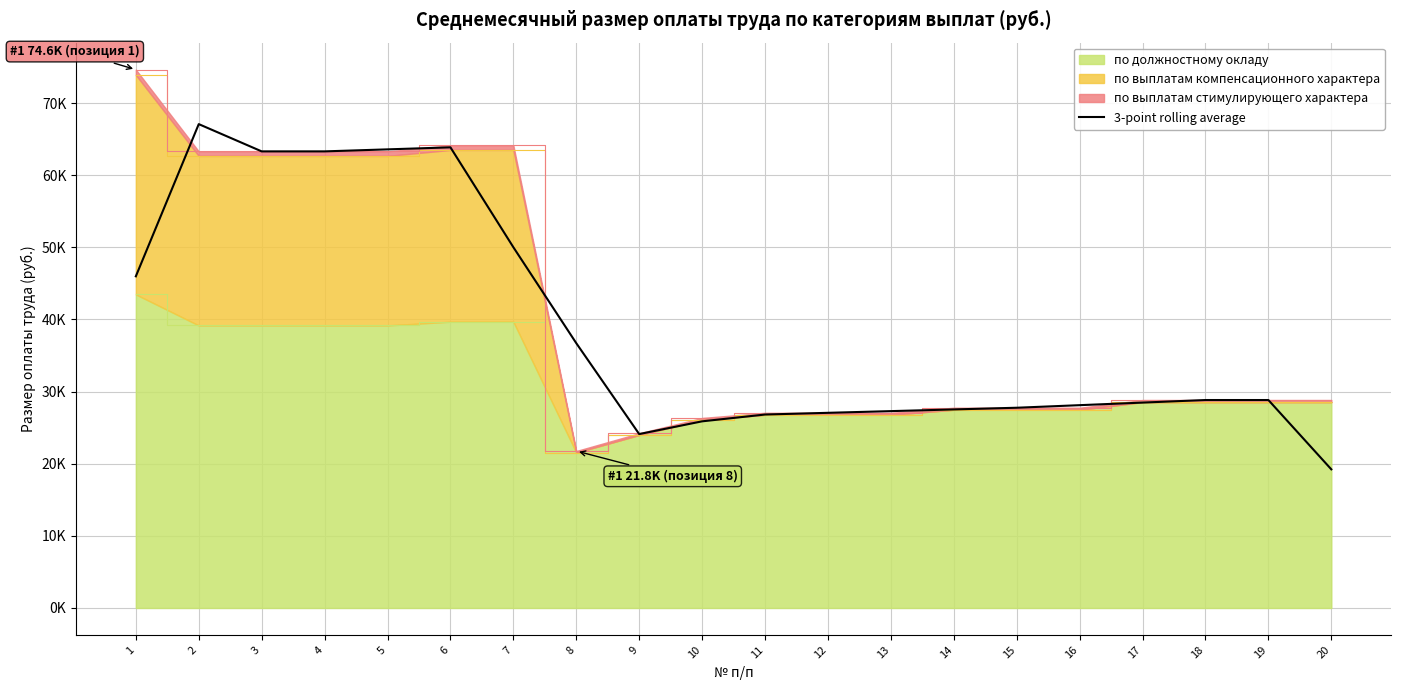

How many lines are shown in the chart?

1